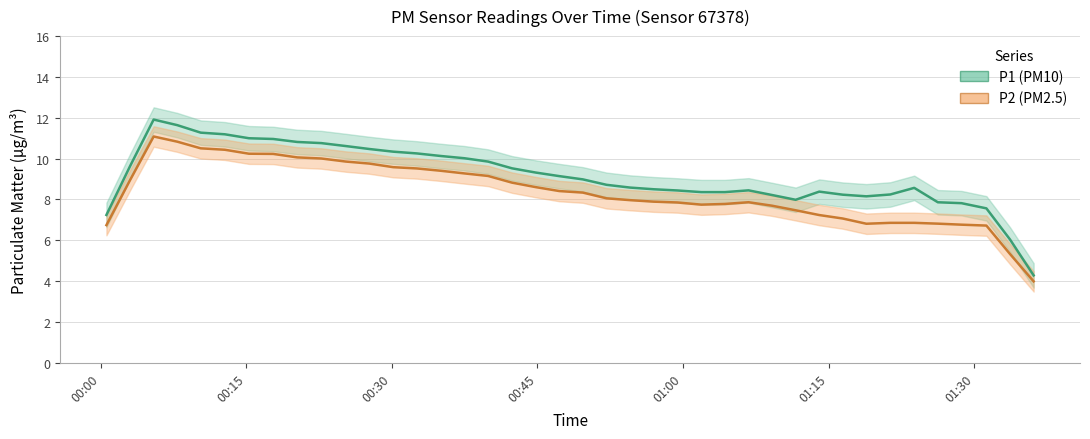

Count the number of categories in the chart.

40